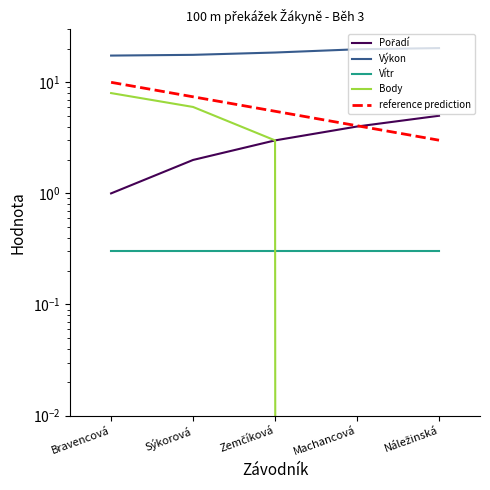

True or false: Výkon and Pořadí cross at least once.

False